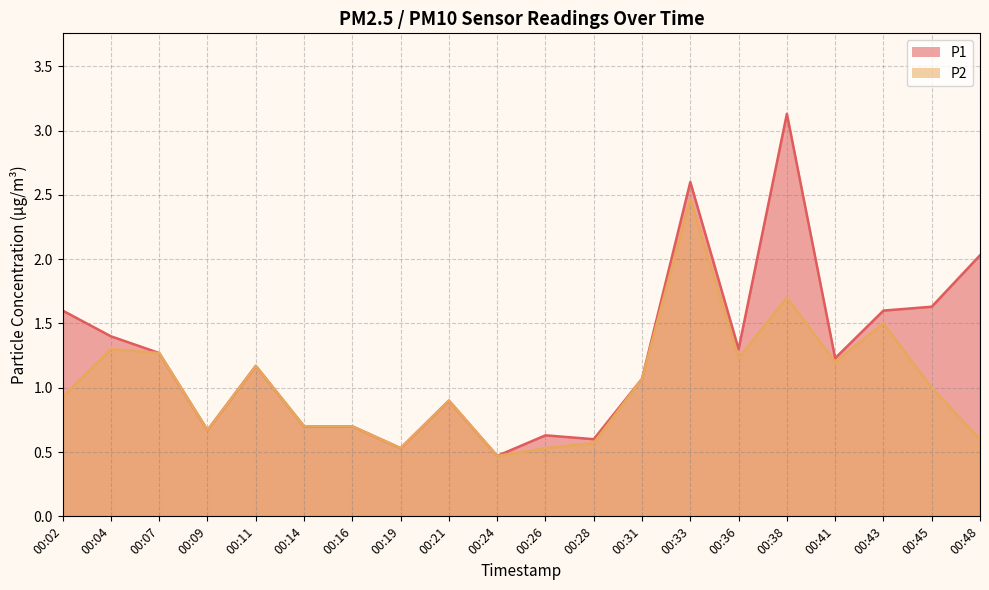

True or false: P2 and P1 intersect in this chart.

False